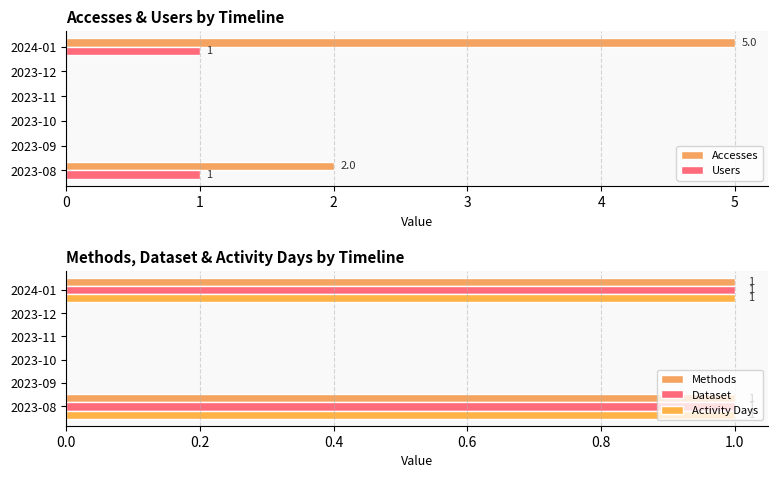

What is the maximum value shown in the chart?

5